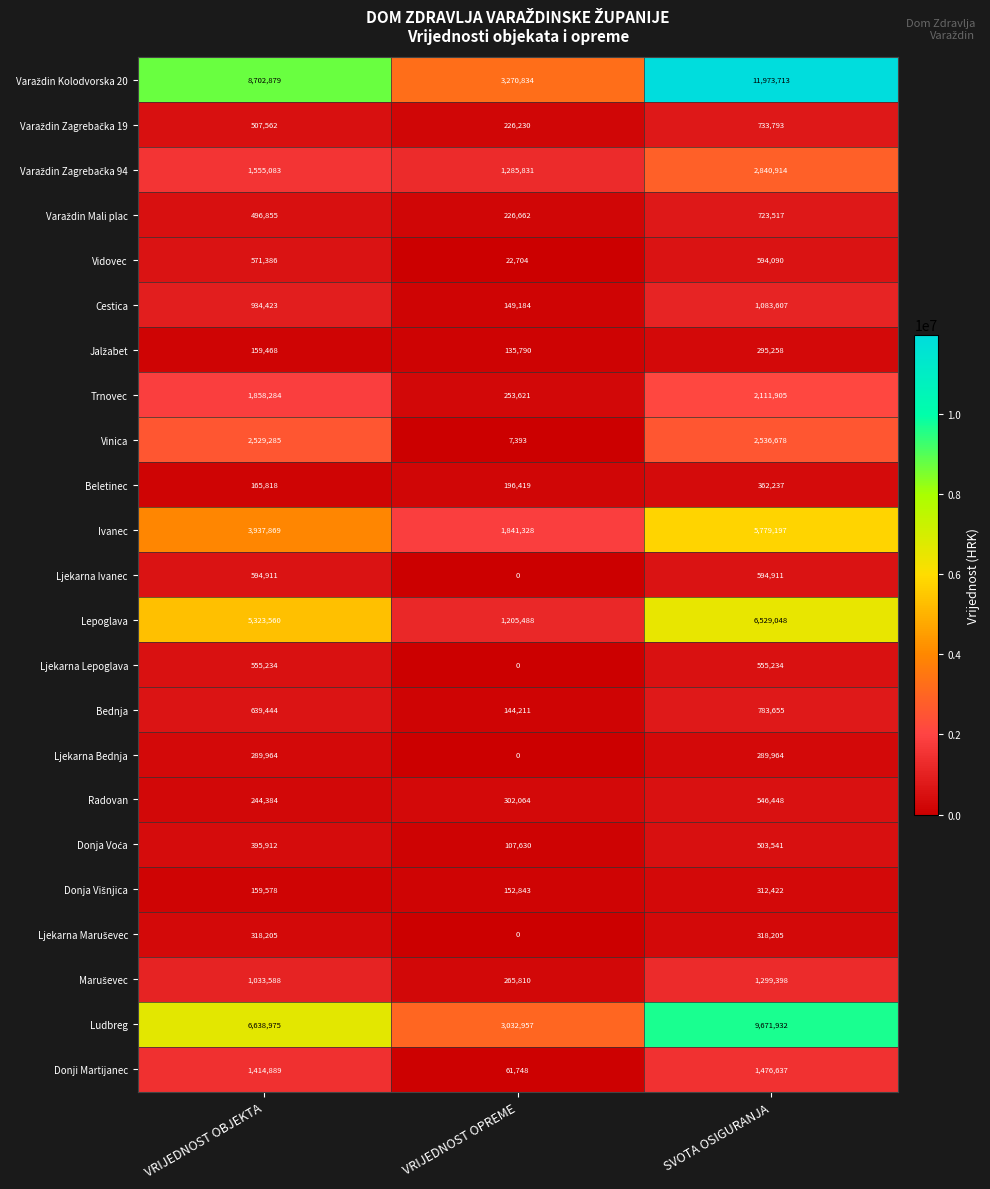

The Lepoglava series shows 1452360 at SVOTA OSIGURANJA. True or false?

False